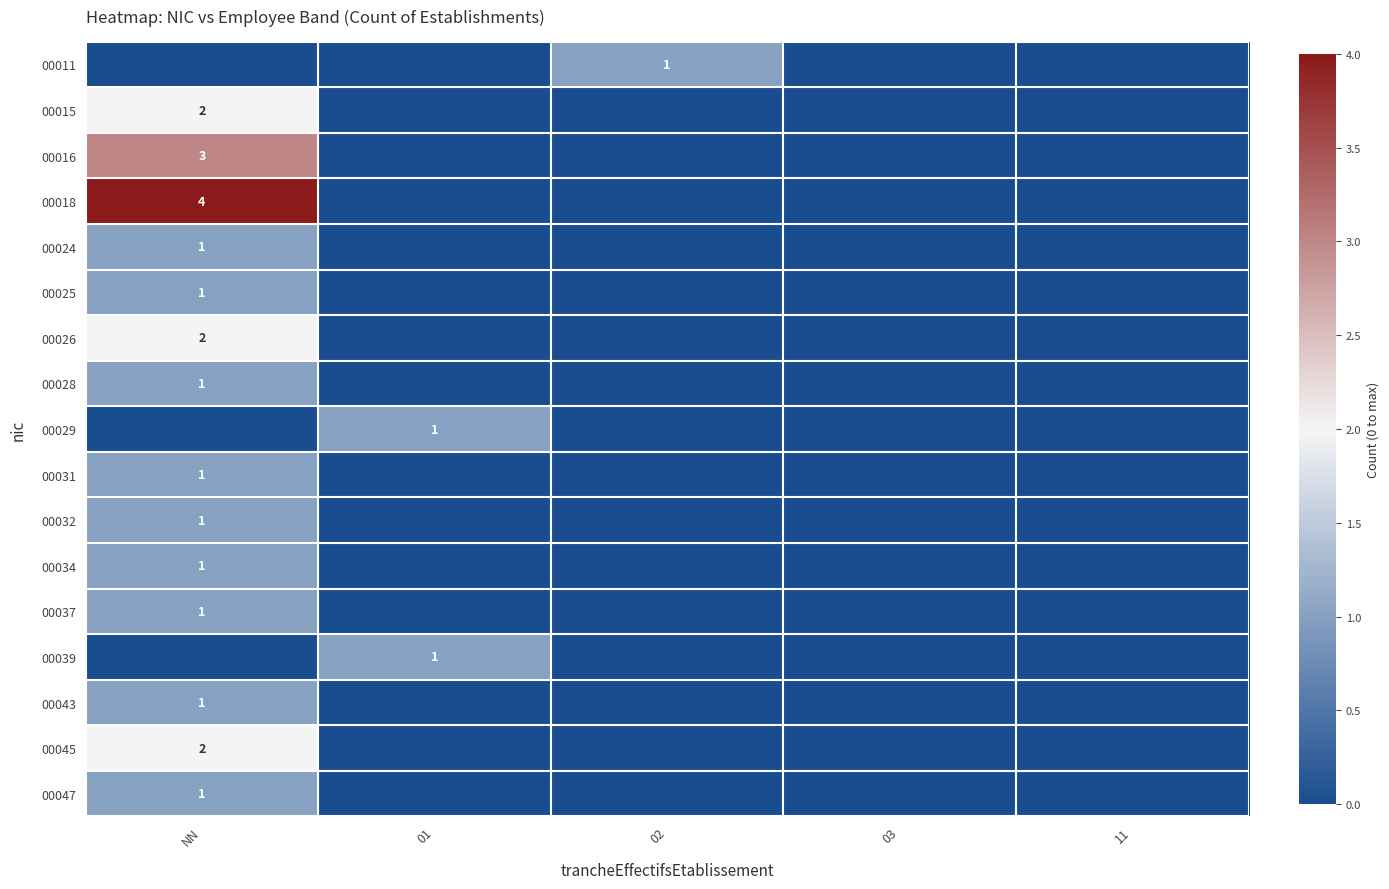

True or false: 00037 has a value of 1 at NN.

True